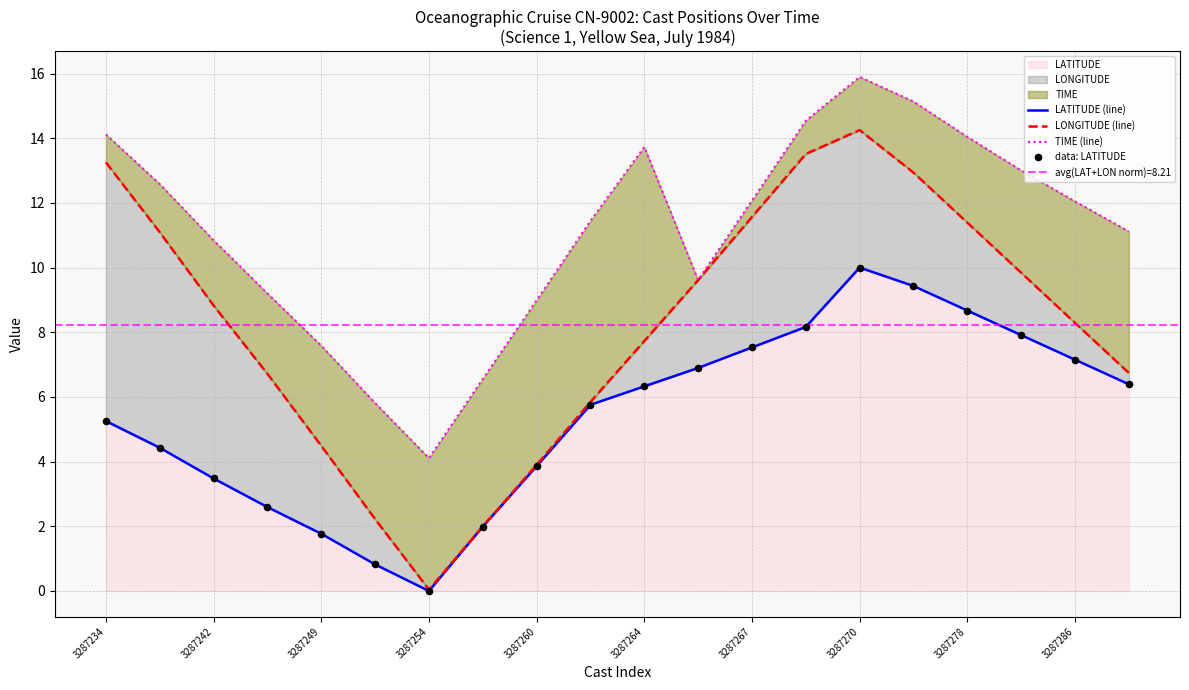

What is the maximum value for LATITUDE?

10.0